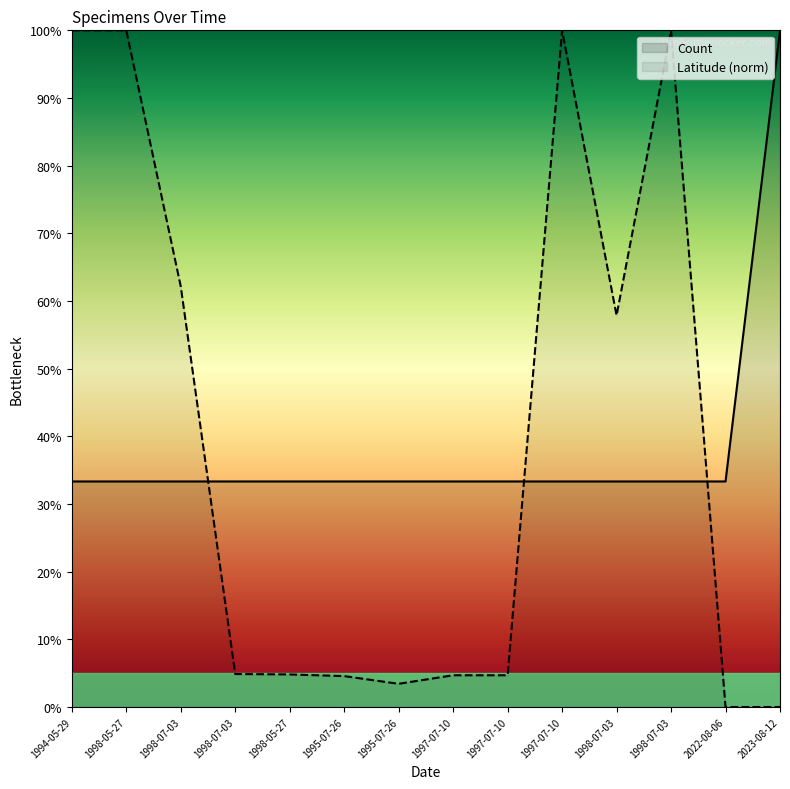

Reading right to left, list all the values displayed in this chart.

Count: 100.0	33.3	33.3	33.3	33.3	33.3	33.3	33.3	33.3	33.3	33.3	33.3	33.3	33.3
Latitude: 0.0	0.0	100.0	57.9	100.0	4.7	4.7	3.4	4.6	4.8	4.9	62.2	100.0	100.0